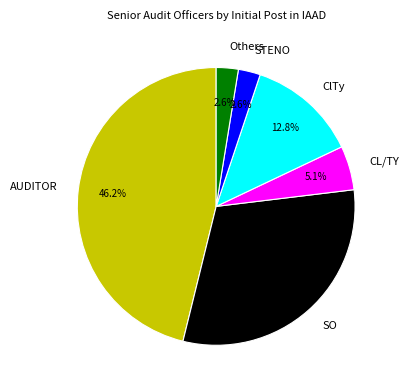

How many slices are in this pie chart?

6